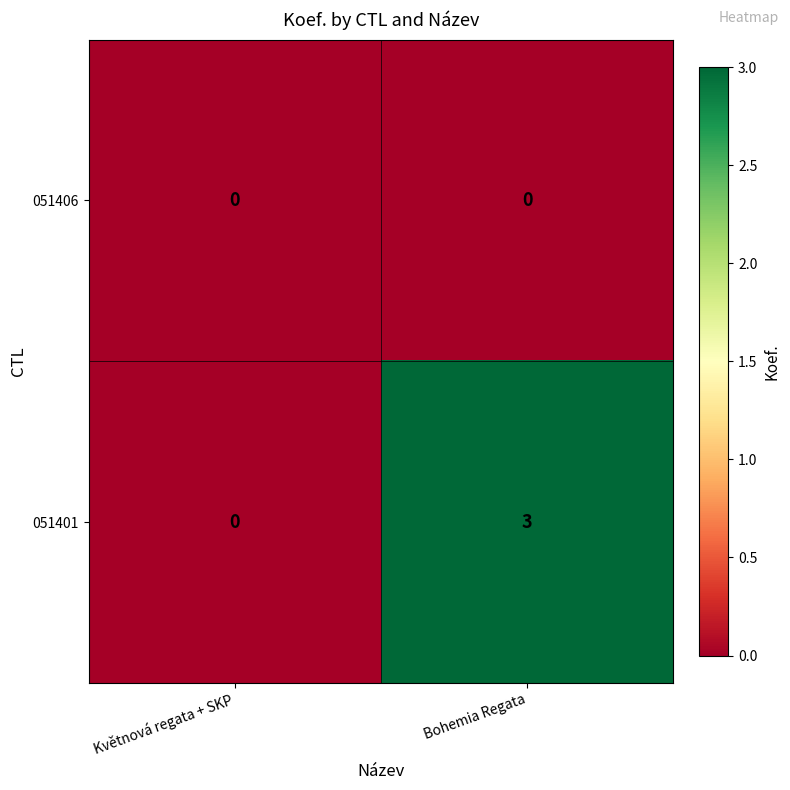

List the series in order of their overall mean, lowest first.

051406, 051401